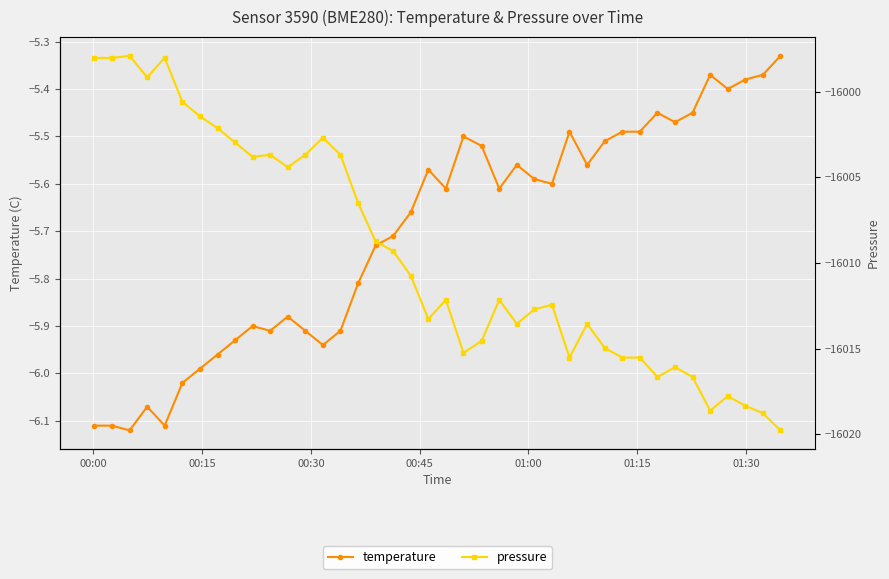

What are all the series names shown in the legend?

temperature, pressure